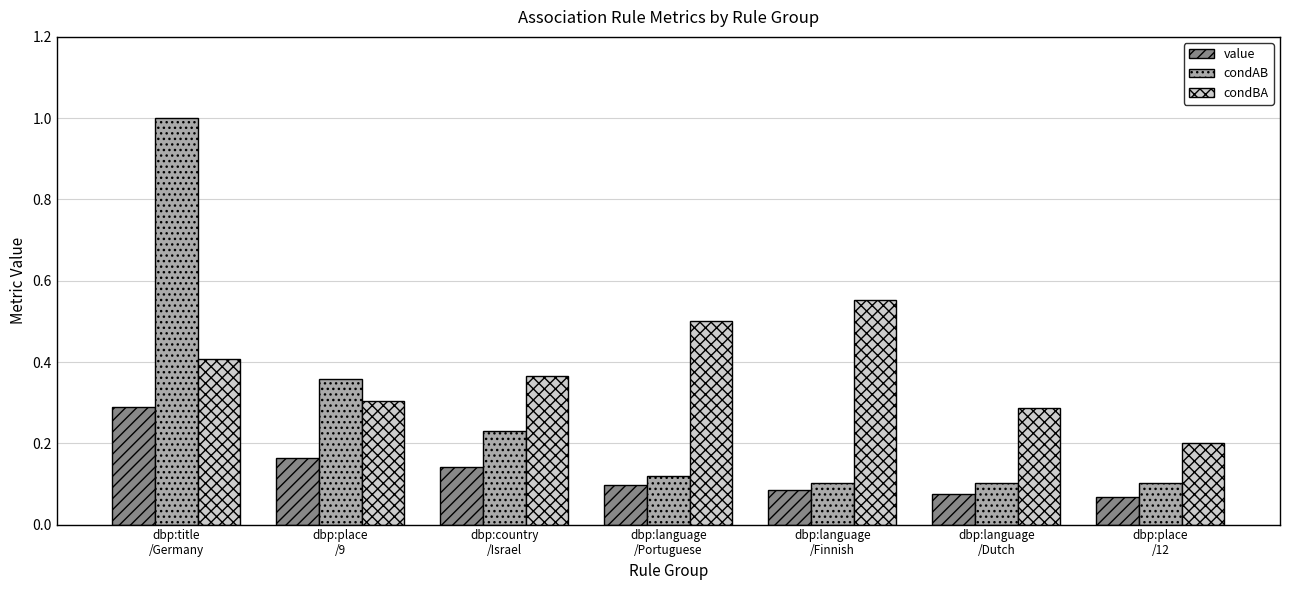

Which series has the widest spread of values?

condAB